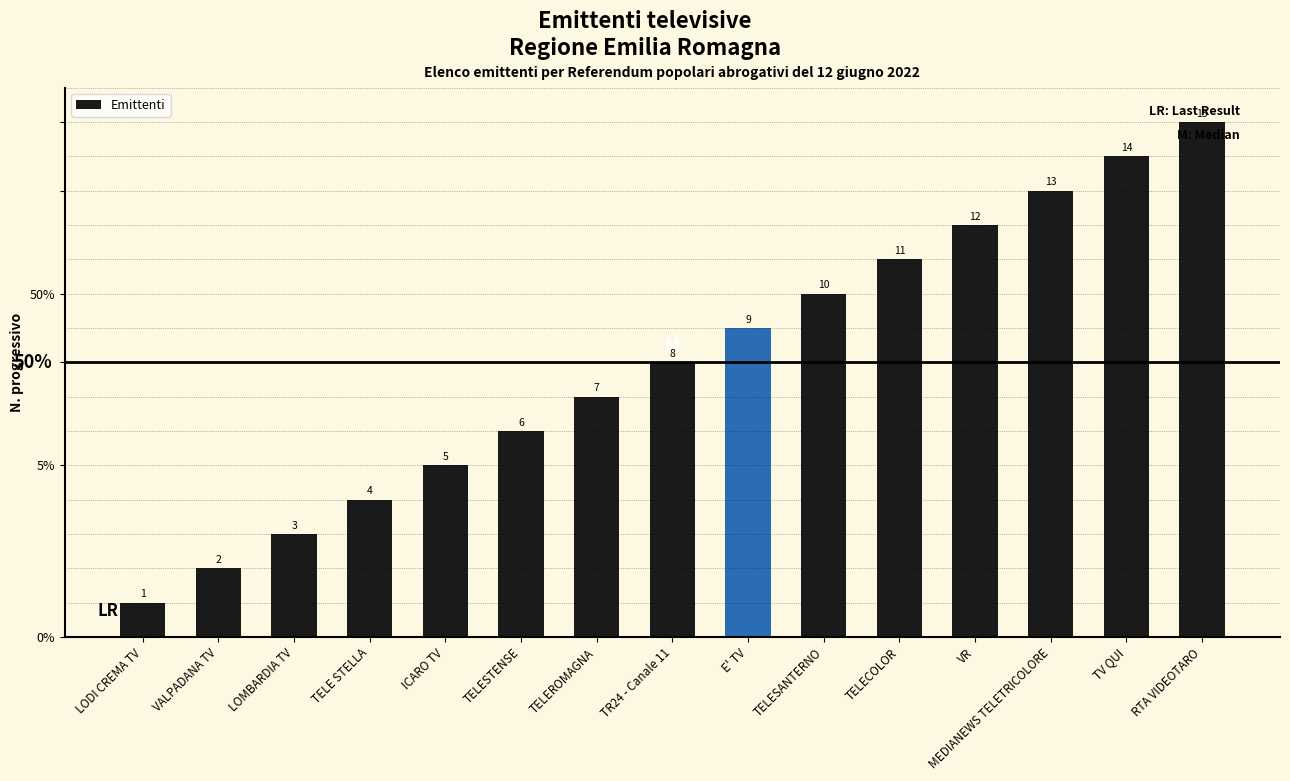

Which category has the lowest value across all series?

LODI CREMA TV